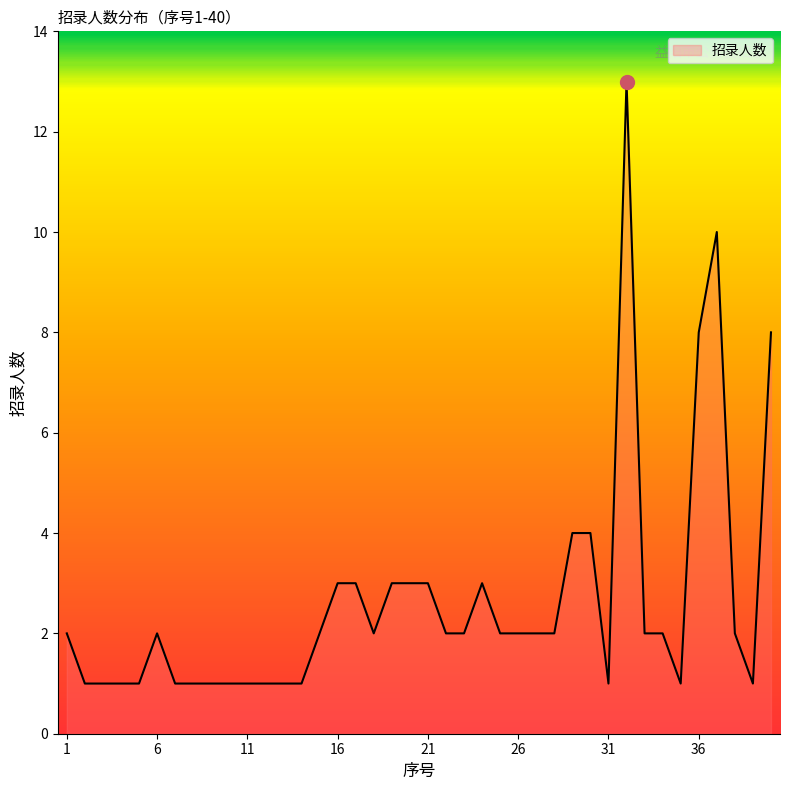

How many lines are shown in the chart?

1